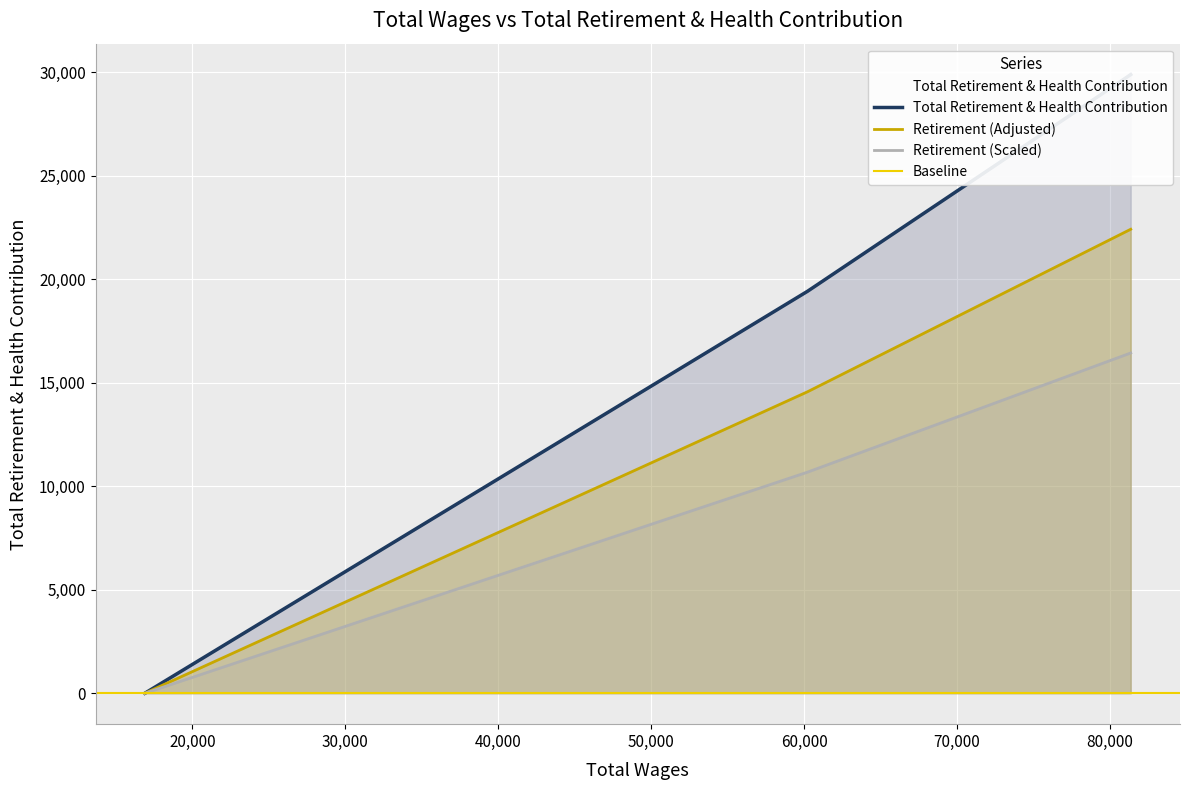

The value at 16895.0 is -14478. True or false?

False